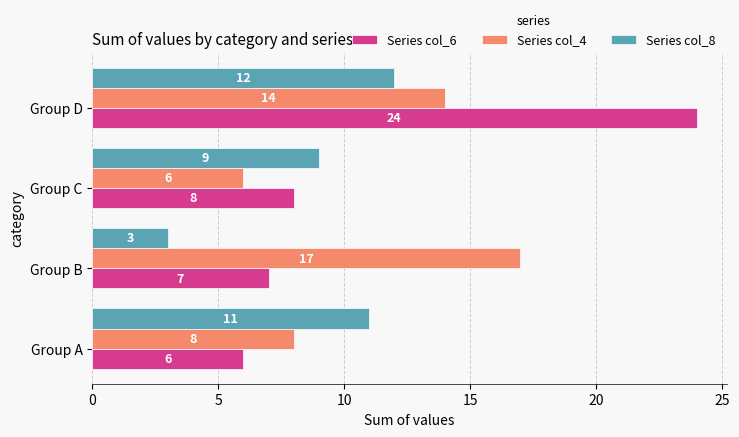

At which category is the sum across all series the highest?

Group D